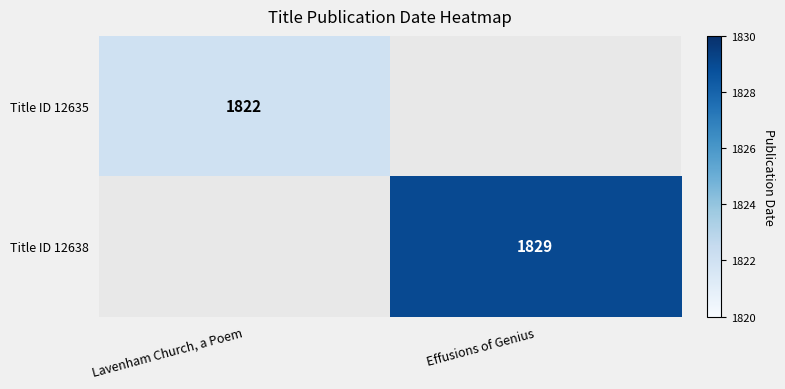

True or false: Title ID 12638 has a value of 1829 at Effusions of Genius.

True